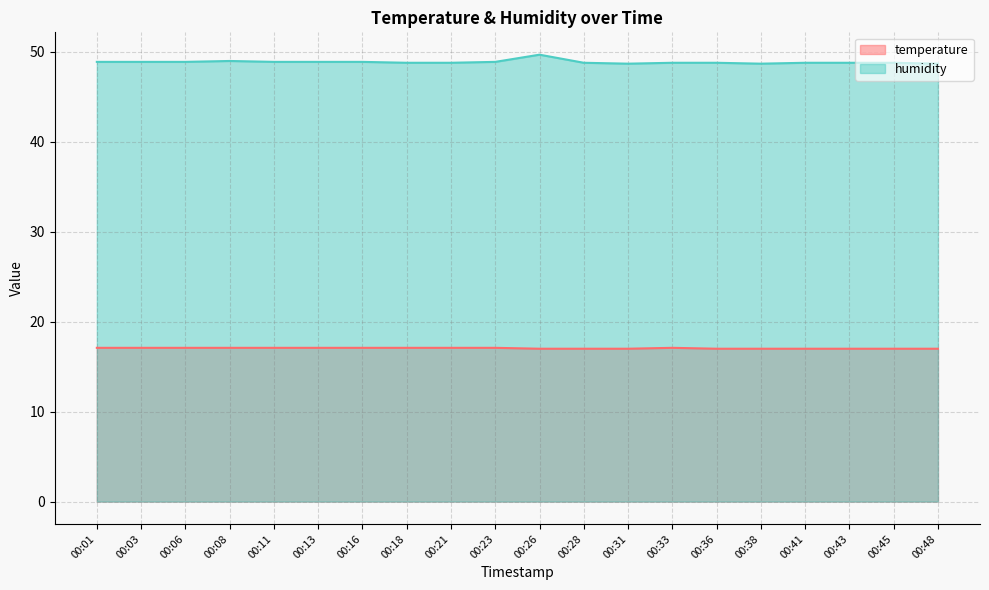

Reading left to right, transcribe all the data shown in this chart.

temperature: 17.1	17.1	17.1	17.1	17.1	17.1	17.1	17.1	17.1	17.1	17.0	17.0	17.0	17.1	17.0	17.0	17.0	17.0	17.0	17.0
humidity: 48.9	48.9	48.9	49.0	48.9	48.9	48.9	48.8	48.8	48.9	49.7	48.8	48.7	48.8	48.8	48.7	48.8	48.8	48.8	48.7